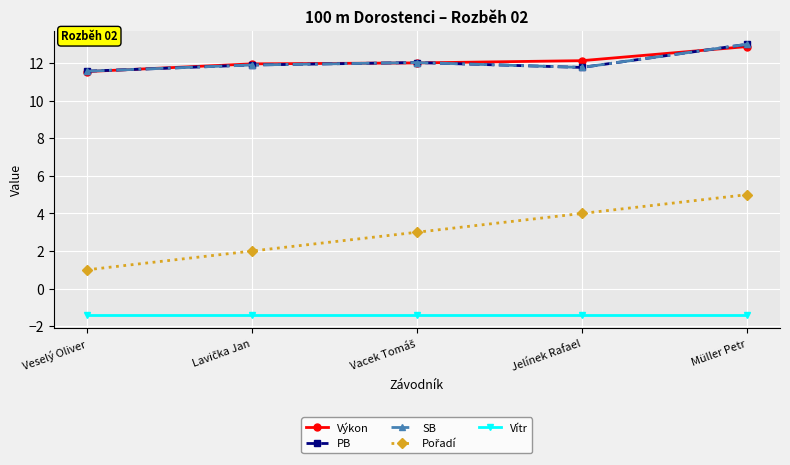

Does the chart have visible grid lines?

Yes